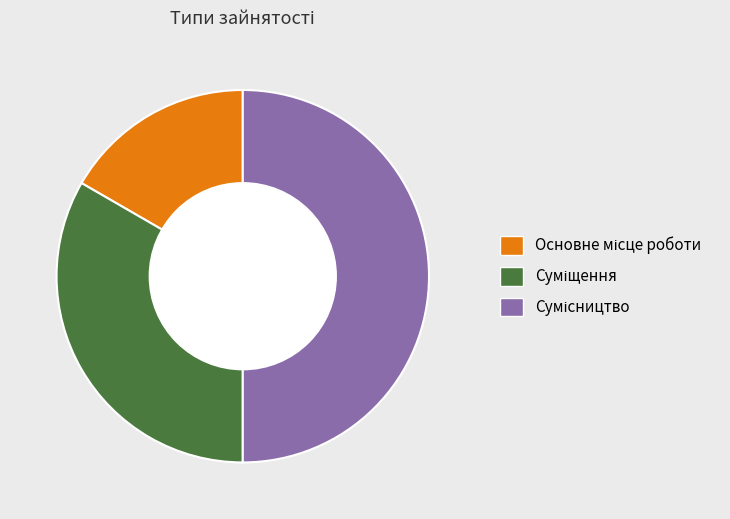

Between Суміщення and Сумісництво, which is larger?

Сумісництво